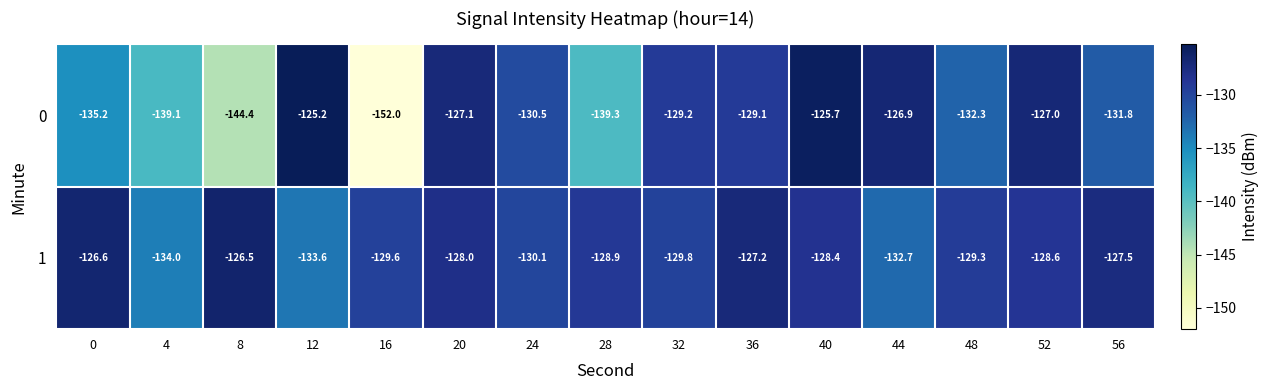

What is the total value across all series at 0?

-261.8